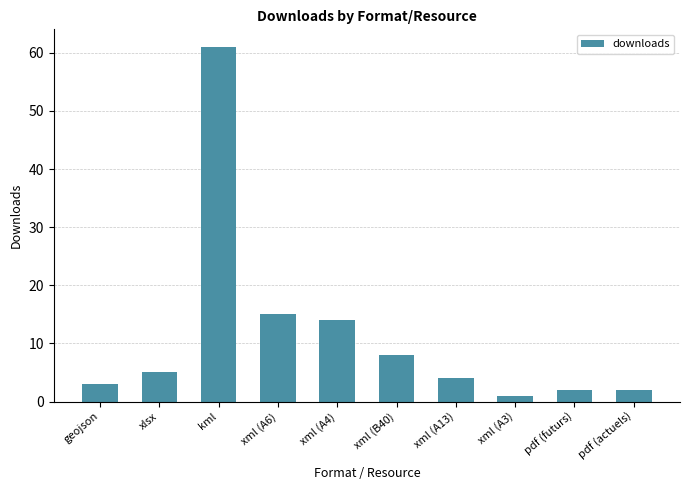

Reading left to right, transcribe all the data shown in this chart.

geojson=3	xlsx=5	kml=61	xml (A6)=15	xml (A4)=14	xml (B40)=8	xml (A13)=4	xml (A3)=1	pdf (futurs)=2	pdf (actuels)=2